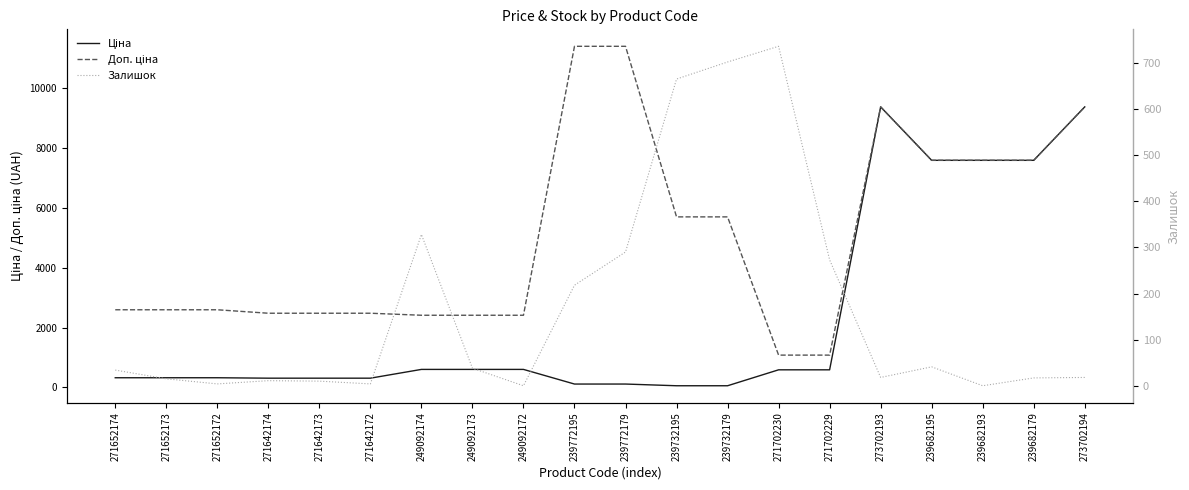

Between 271652173 and 271642173, which is larger?

271652173